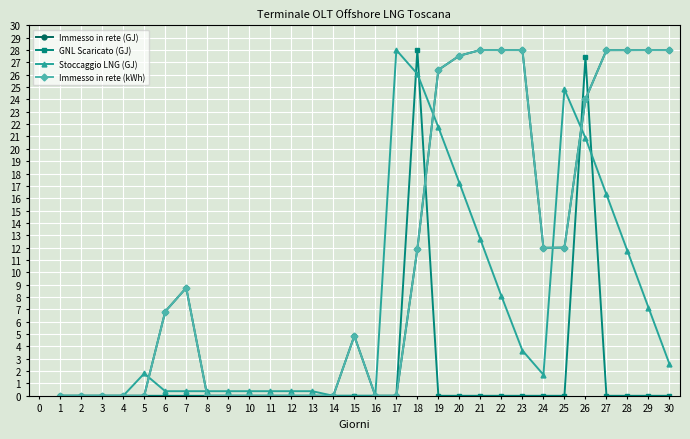

True or false: Stoccaggio LNG (GJ) has more than 2 interior local peaks.

True